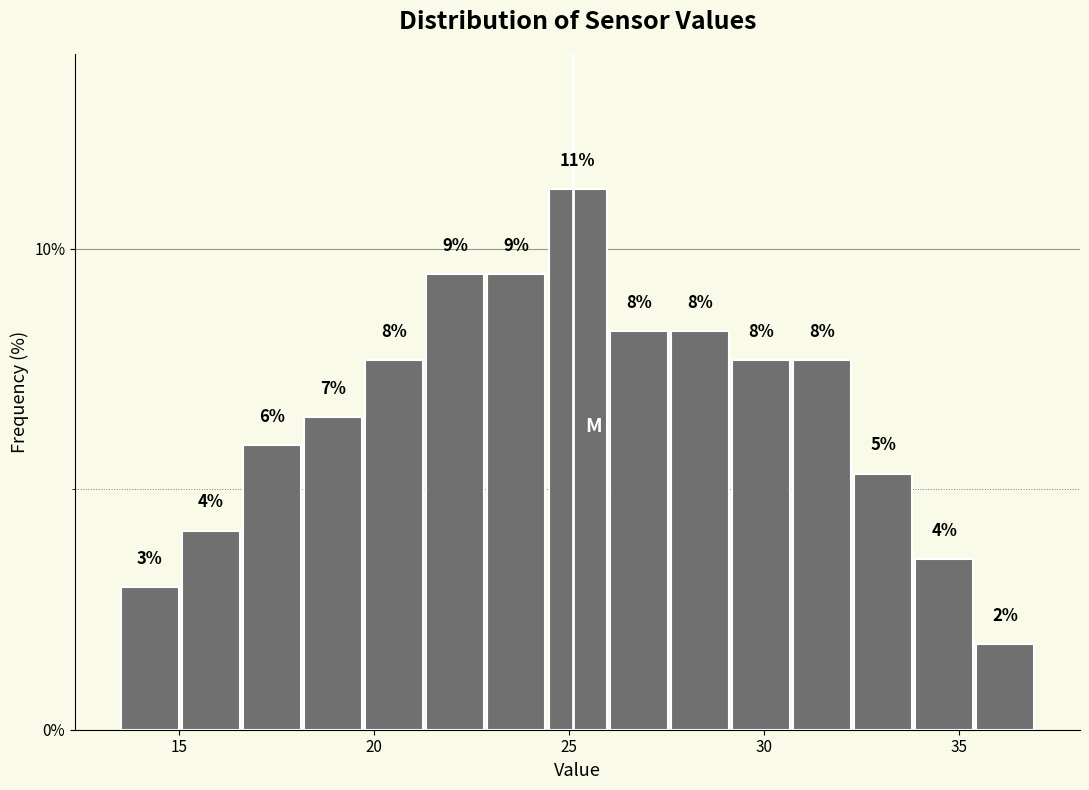

Around what value on the x-axis is the tallest bar? Give the approximate position of its centre, as read against the axis.

25.0